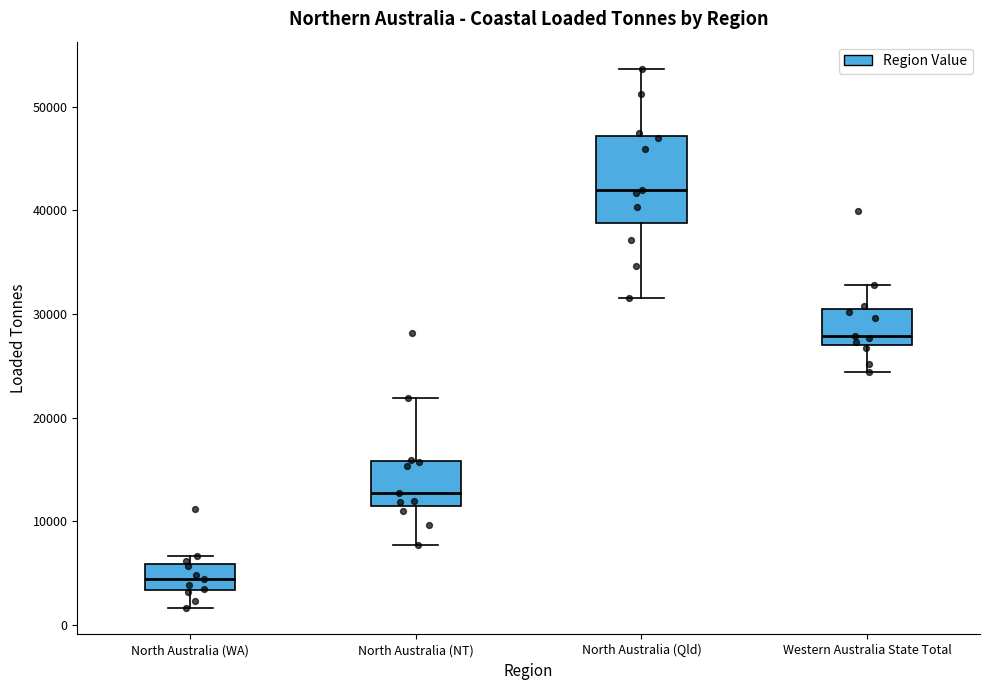

Which box is the tallest, from its lower edge to its upper edge?

North Australia (Qld)